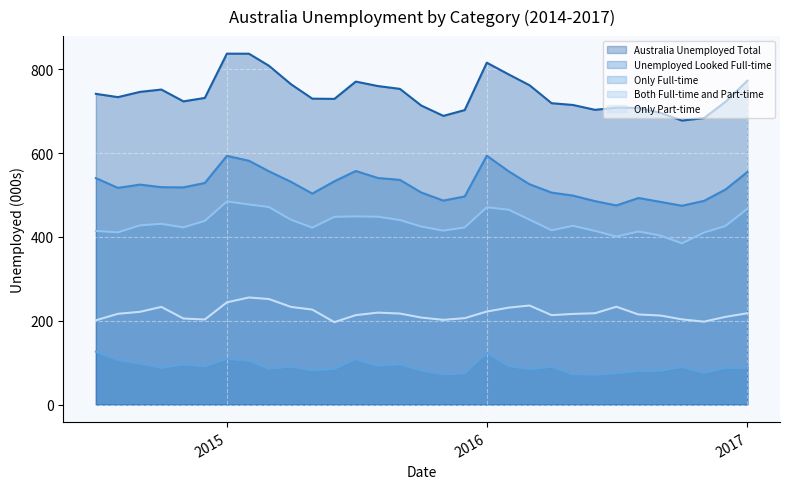

List the series in order of their peak value, highest first.

Australia Unemployed Total, Unemployed Looked Full-time, Both Full-time and Part-time, Only Part-time, Only Full-time